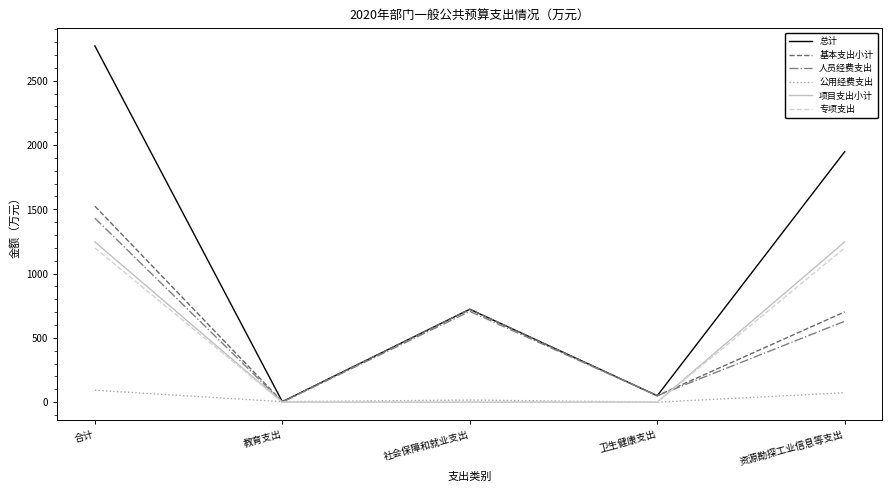

Which series ends up on top after the final intersection of 项目支出小计 and 基本支出小计?

项目支出小计